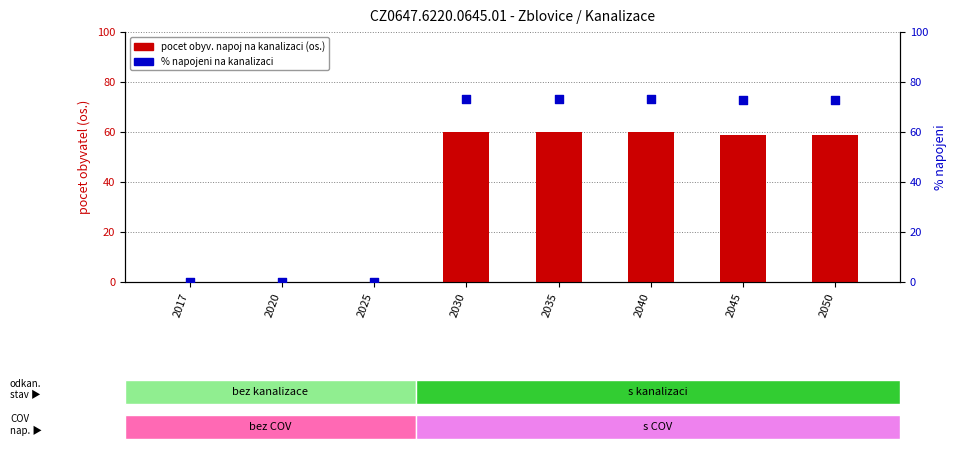

What is the total value across all series at 2035?

133.2